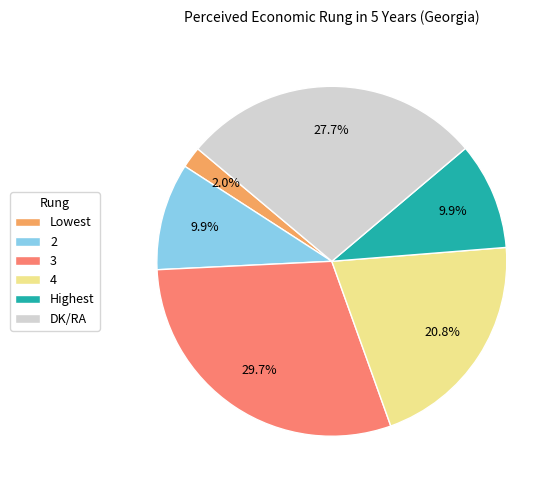

What percentage is NOT represented by DK/RA?

72.3%